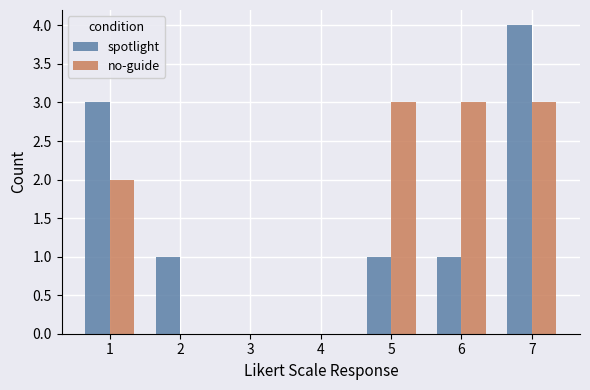

Are the bars horizontal?

No